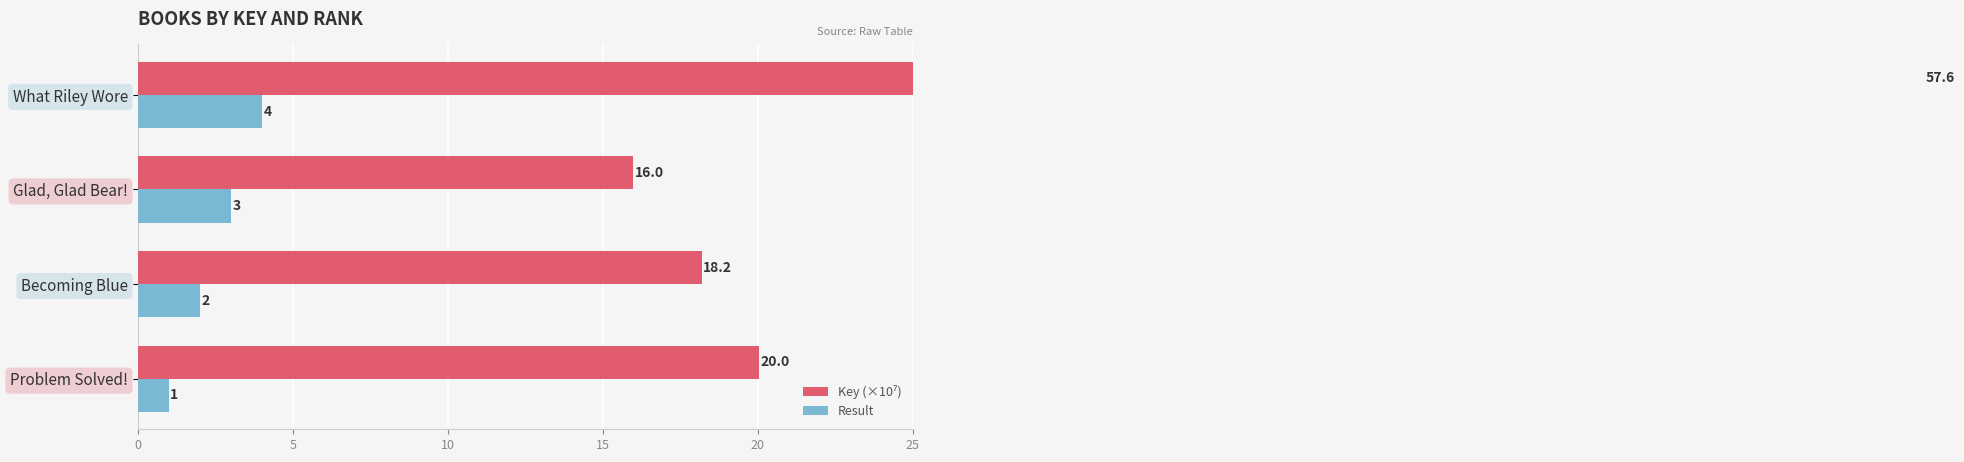

Which series has the largest range (max minus min)?

Key (×10⁷)